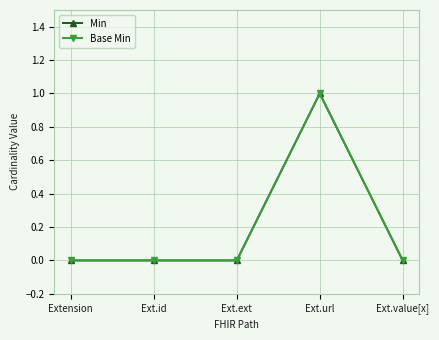

Reading right to left, transcribe all the data shown in this chart.

Min: 0	1	0	0	0
Base Min: 0	1	0	0	0